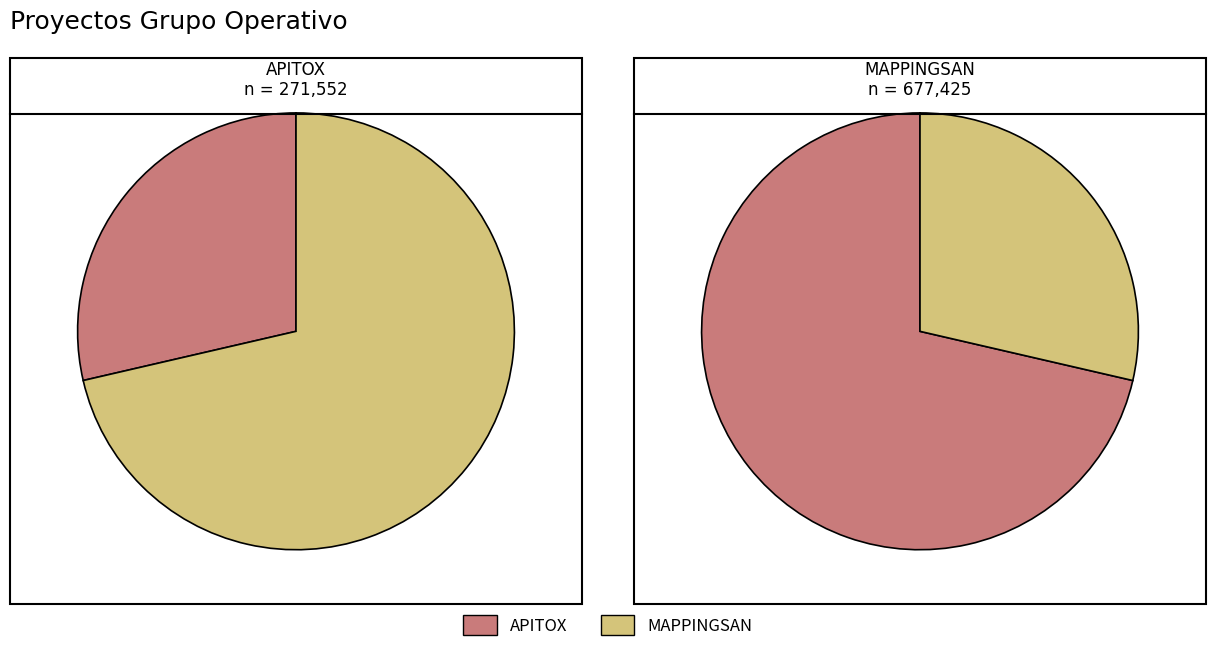

To the nearest percent, what percentage of the pie is Grupo Operativo MAPPINGSAN?

71%